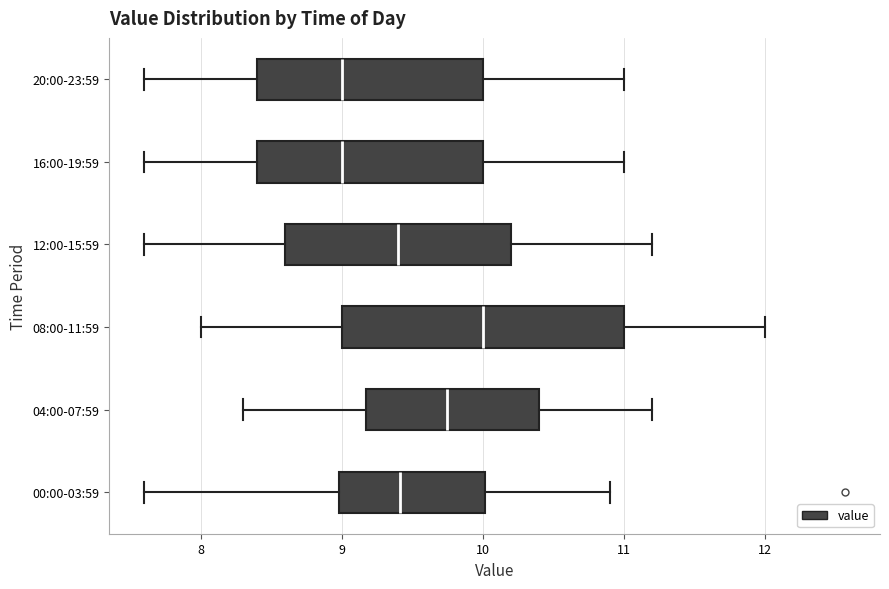

Comparing the boxes themselves (not the whiskers), which one is the widest?

08:00-11:59